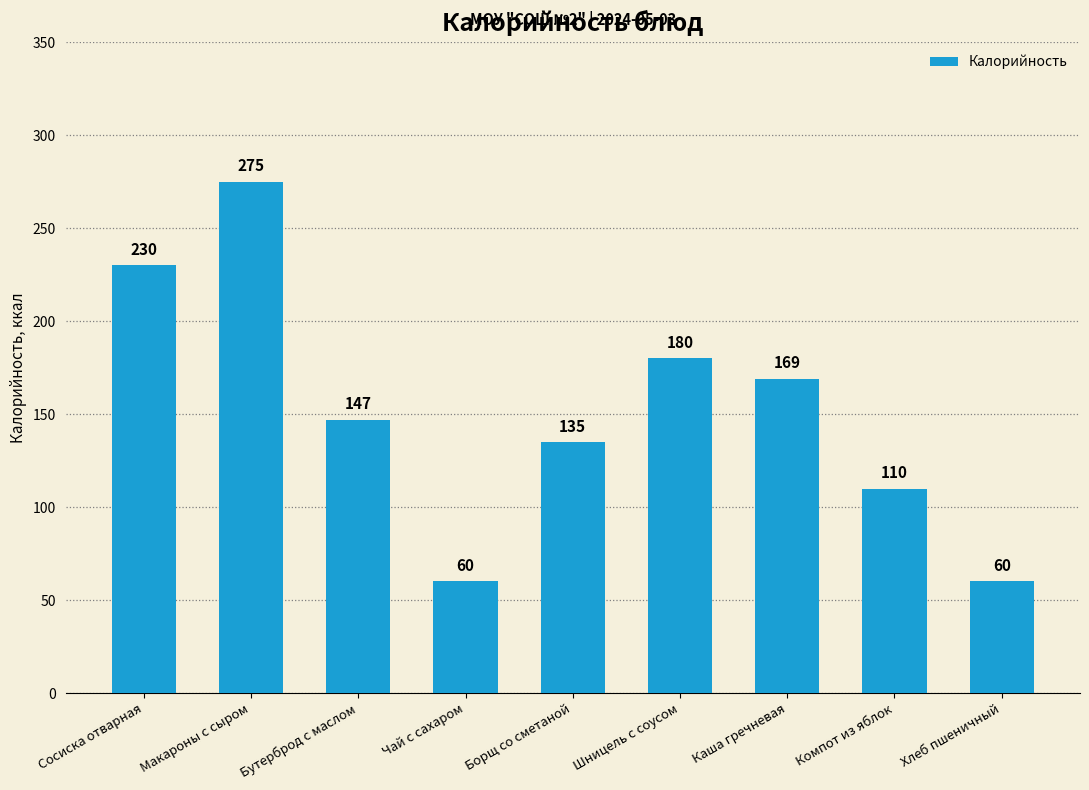

What is the difference between the values at Шницель с соусом and Компот из яблок?

70